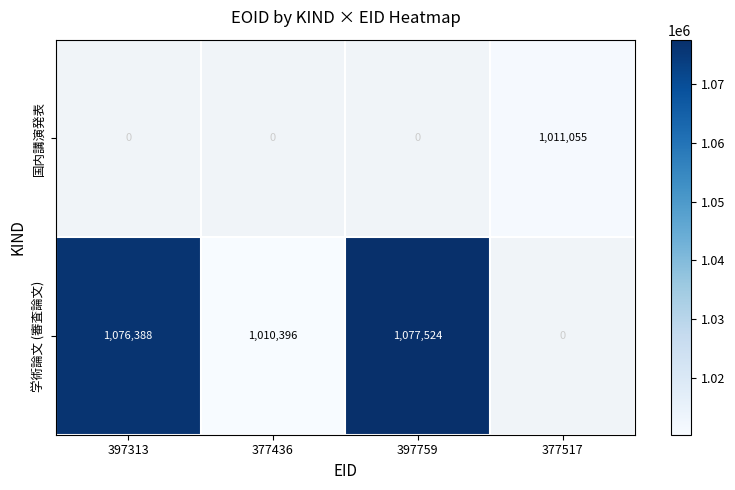

Is it true that 学術論文 (審査論文) equals 589947 at 377436?

False